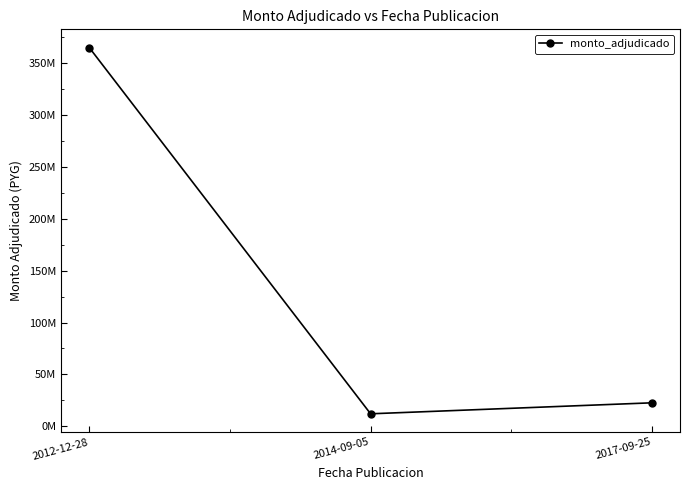

Does the chart display data point markers on the line(s)?

Yes